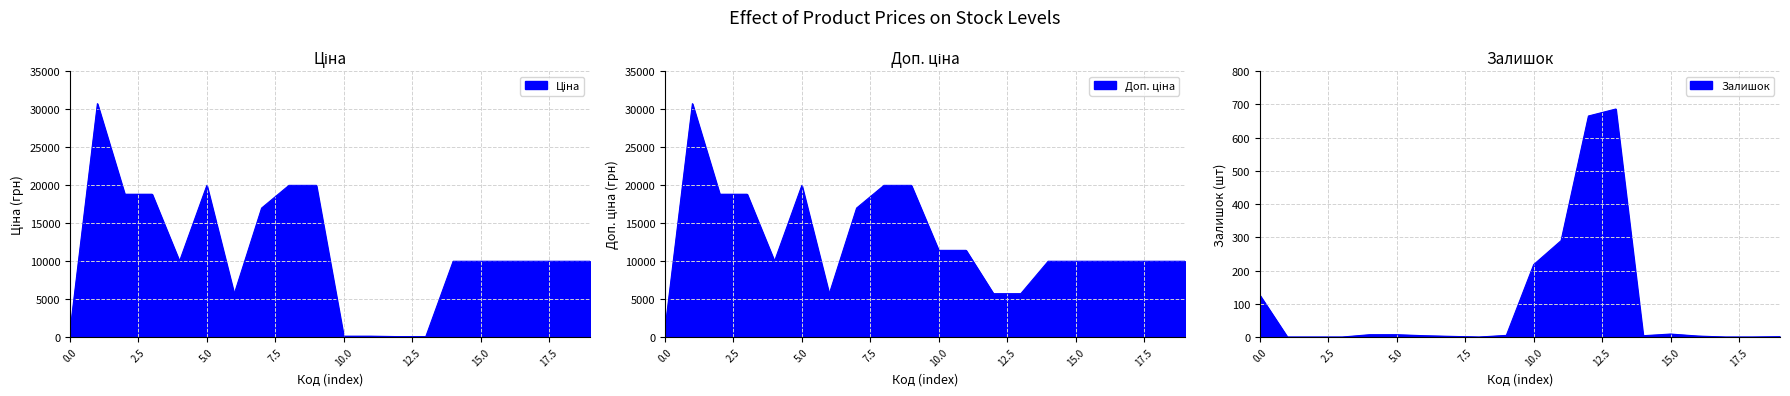

How many values in the Доп. ціна series exceed 9974?

16